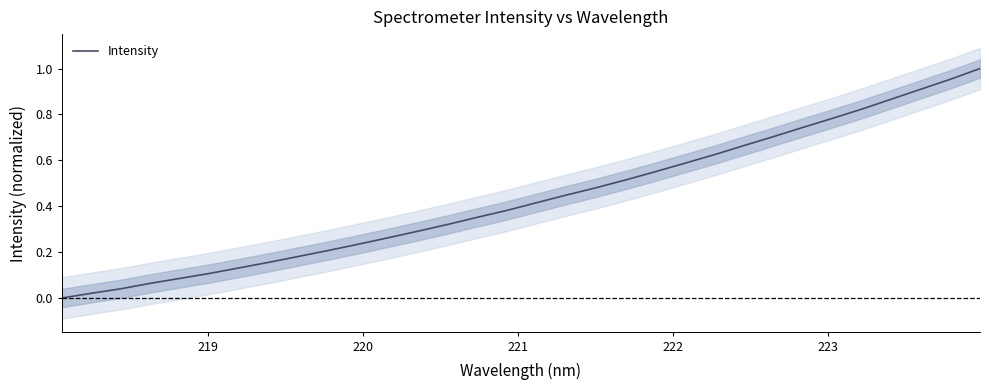

What is the difference between the maximum and second lowest values?

1.0